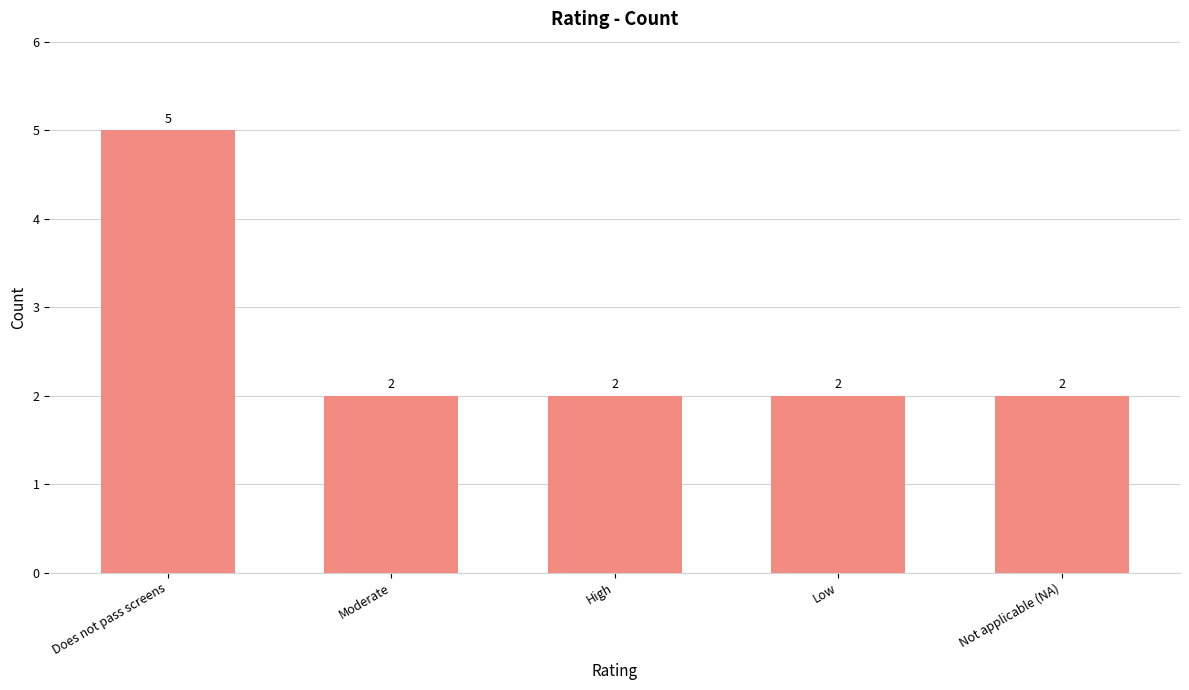

True or false: the data shows 1 at Moderate.

False